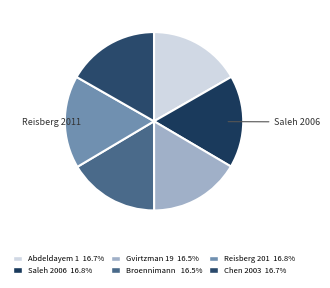

What is the largest slice in the pie chart?

Reisberg 2011